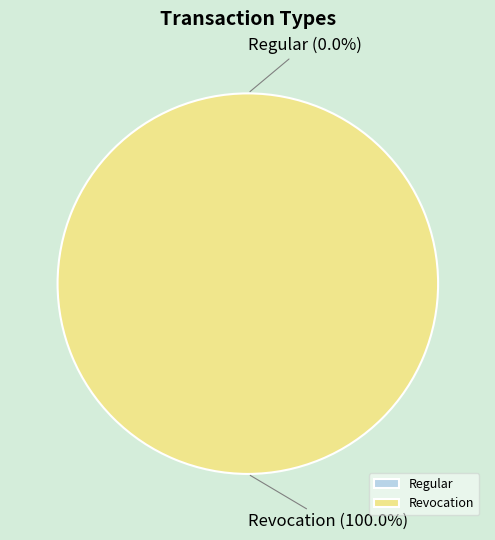

What percentage is the Revocation slice, to the nearest percent?

100%